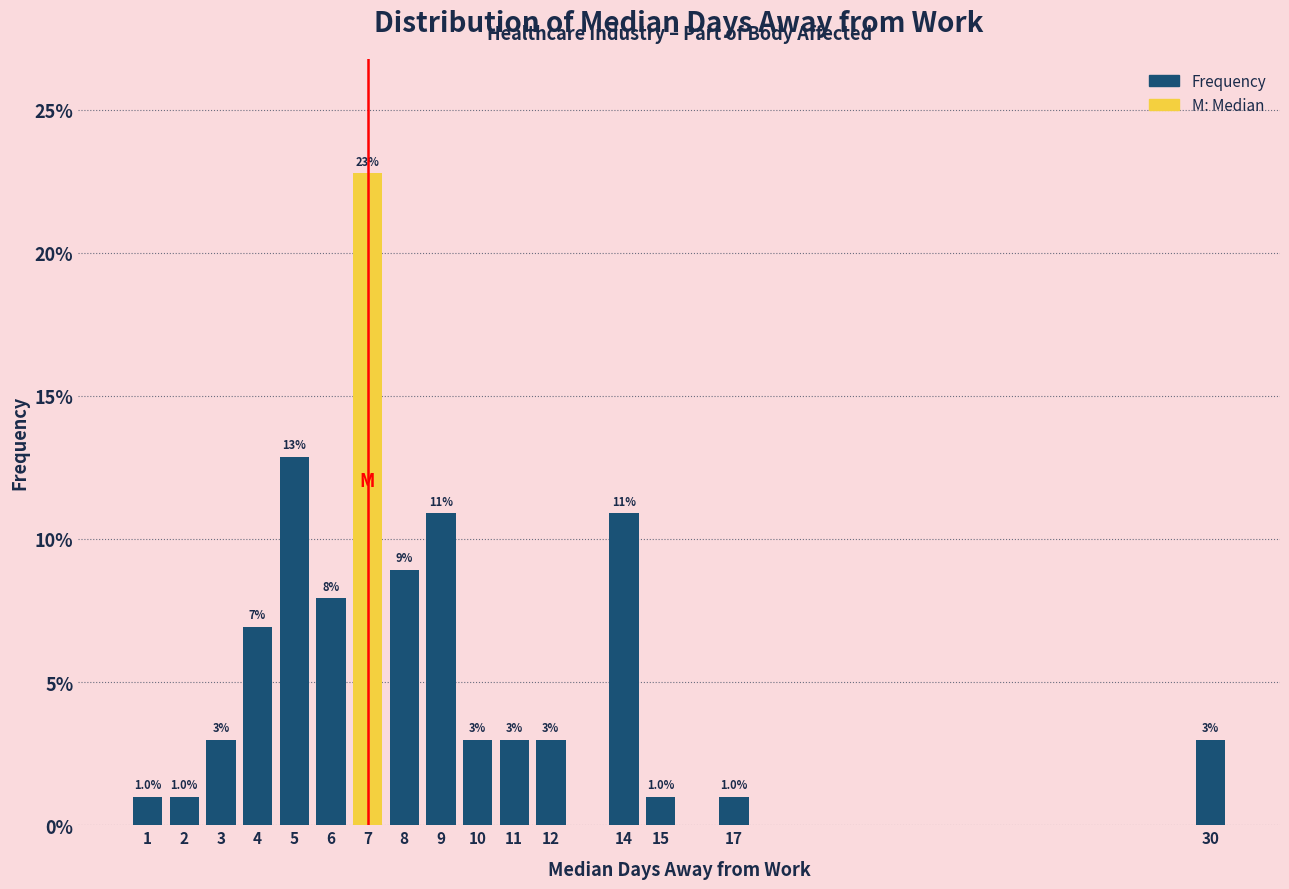

Reading right to left, what are all the values shown in this chart?

30=3.0	17=1.0	15=1.0	14=10.9	12=3.0	11=3.0	10=3.0	9=10.9	8=8.9	7=22.8	6=7.9	5=12.9	4=6.9	3=3.0	2=1.0	1=1.0